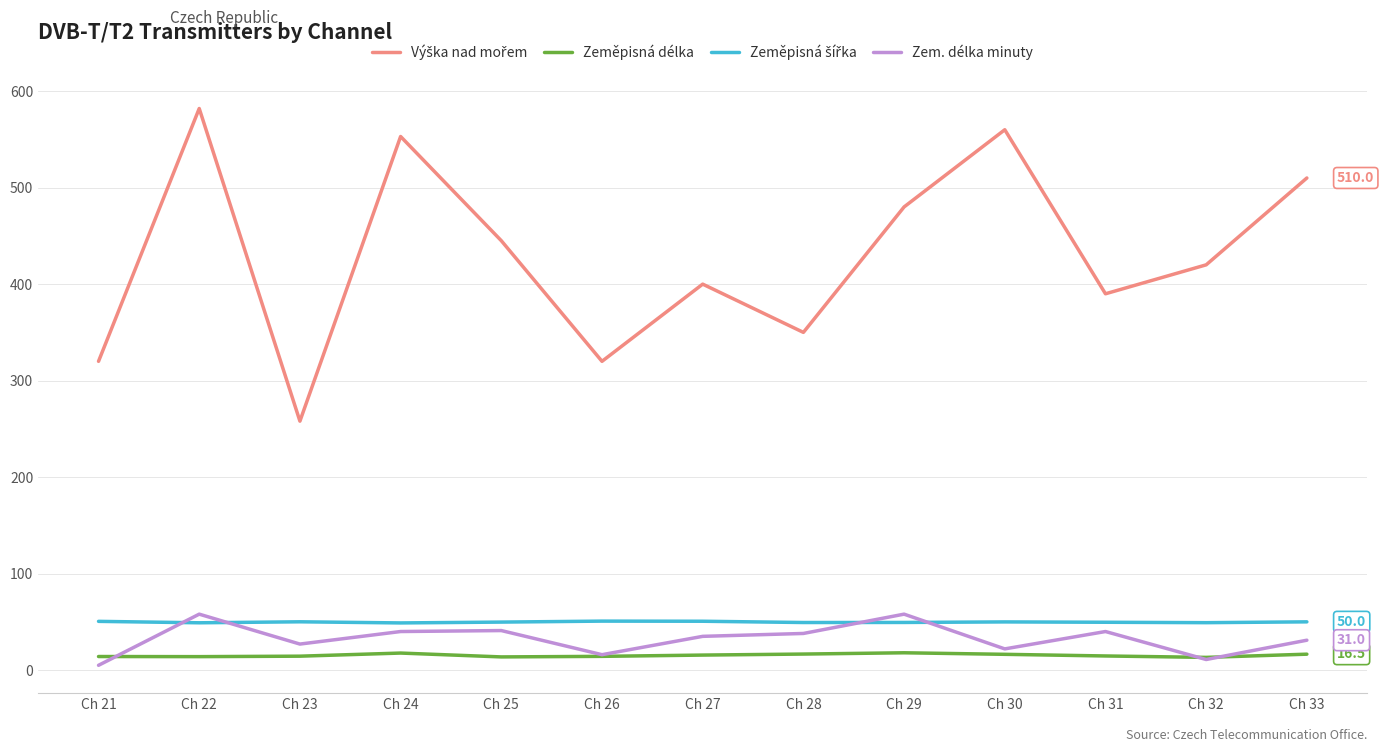

The value of Zem. délka minuty at Ch 31 is 40.0. True or false?

True